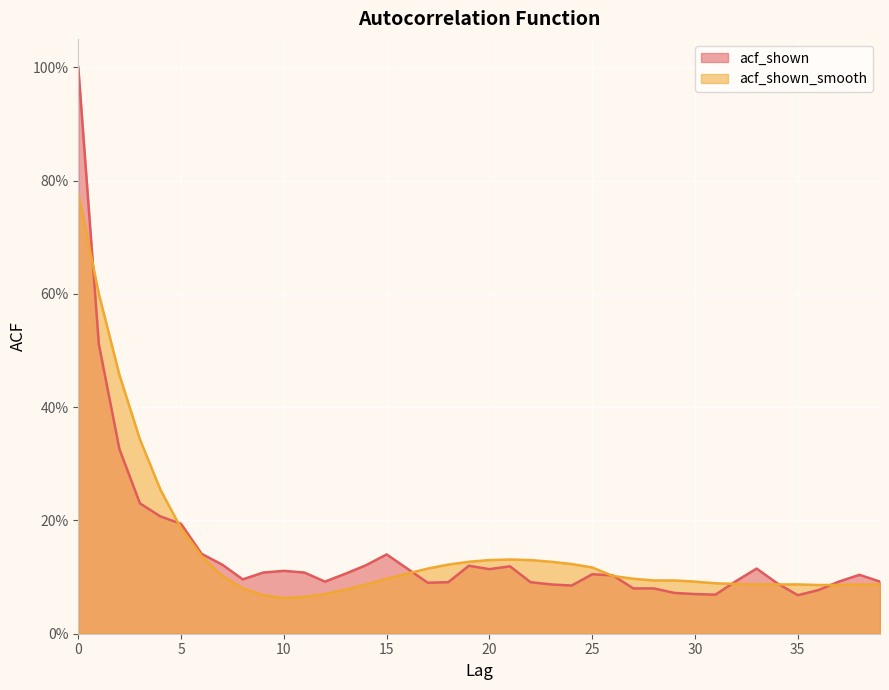

At which category does the chart reach its minimum across all series?

10